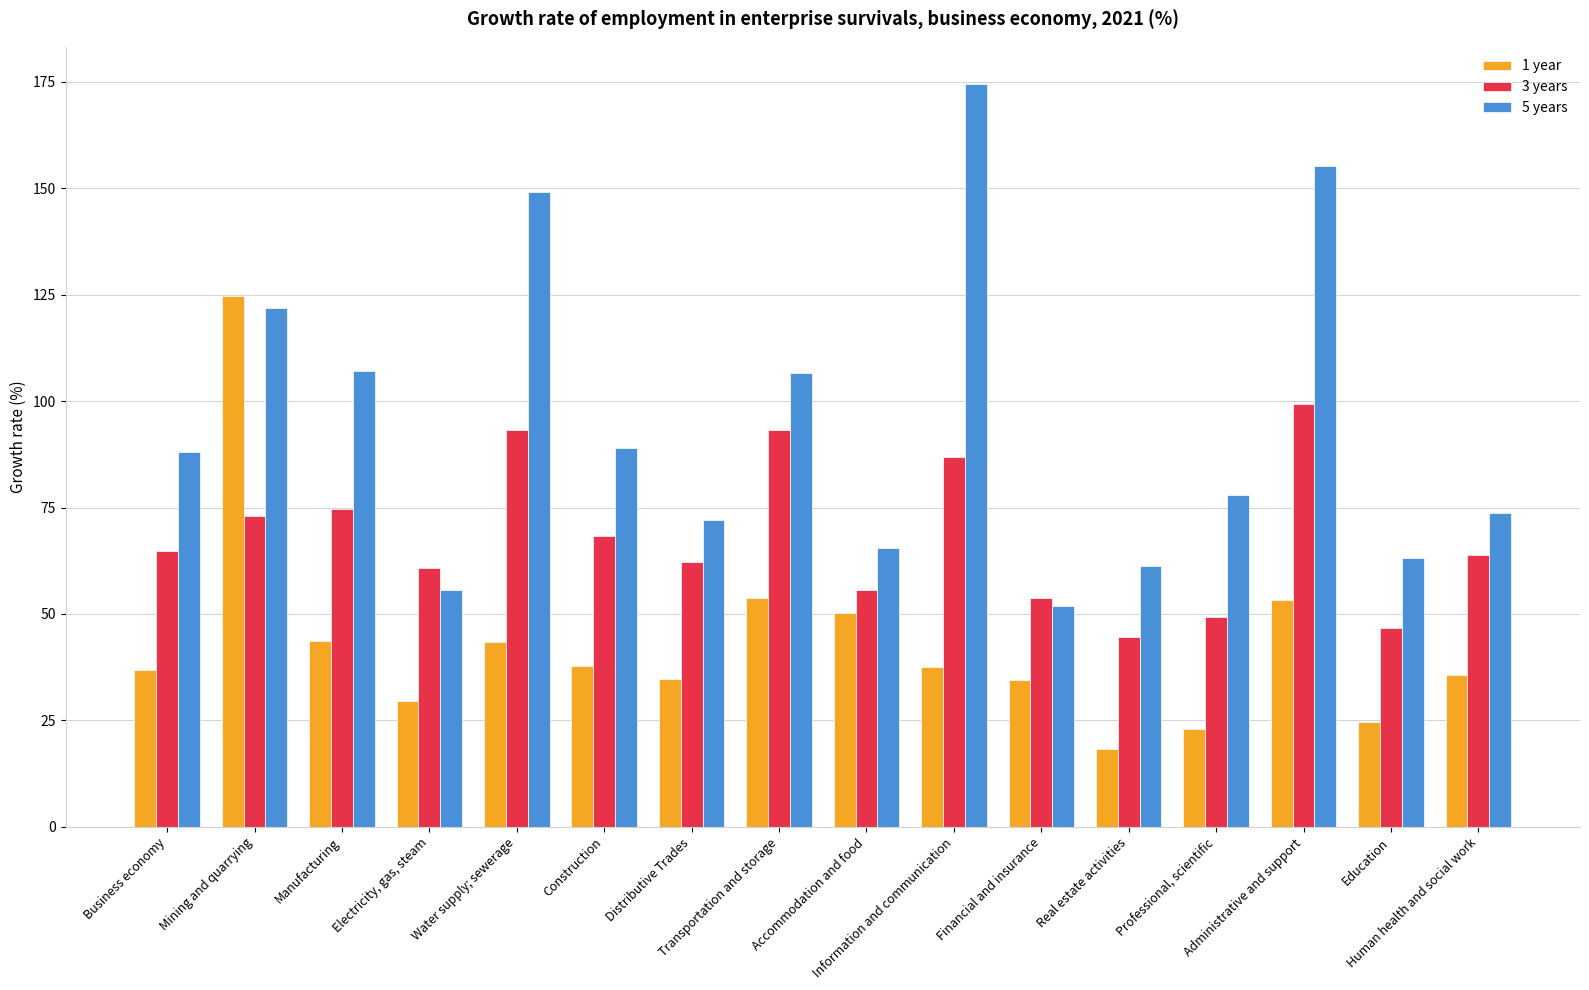

Which series has the largest range (max minus min)?

5 years